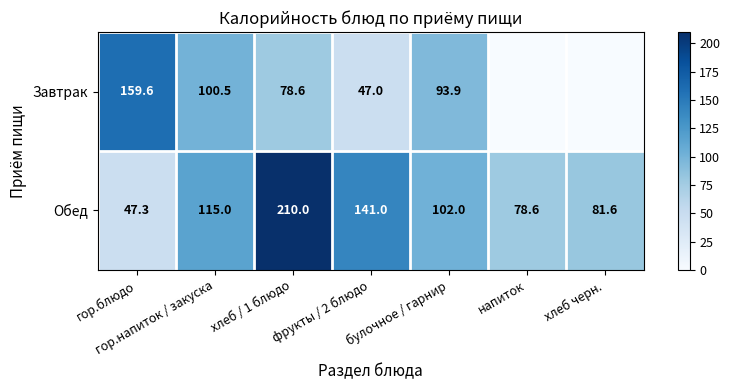

Read the Обед value at фрукты / 2 блюдо.

141.0